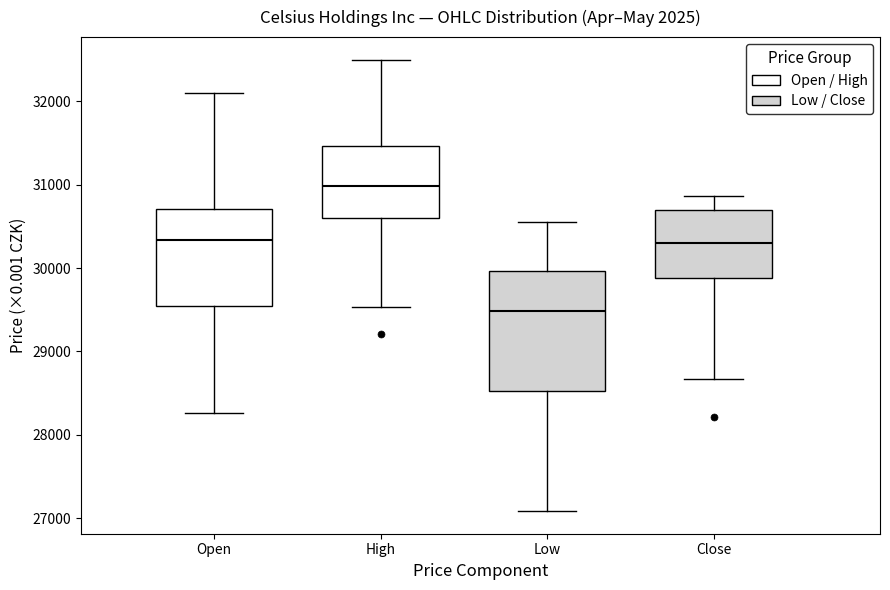

Comparing the boxes themselves (not the whiskers), which one is the tallest?

Low